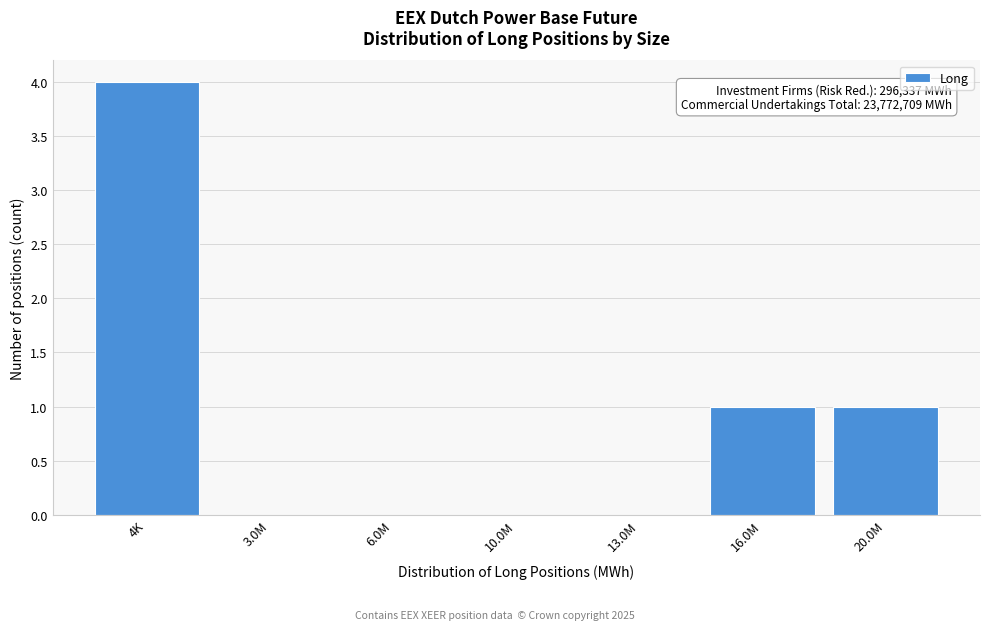

Reading right to left, transcribe all the data shown in this chart.

20.0M=1	16.0M=1	13.0M=0	10.0M=0	6.0M=0	3.0M=0	4K=4